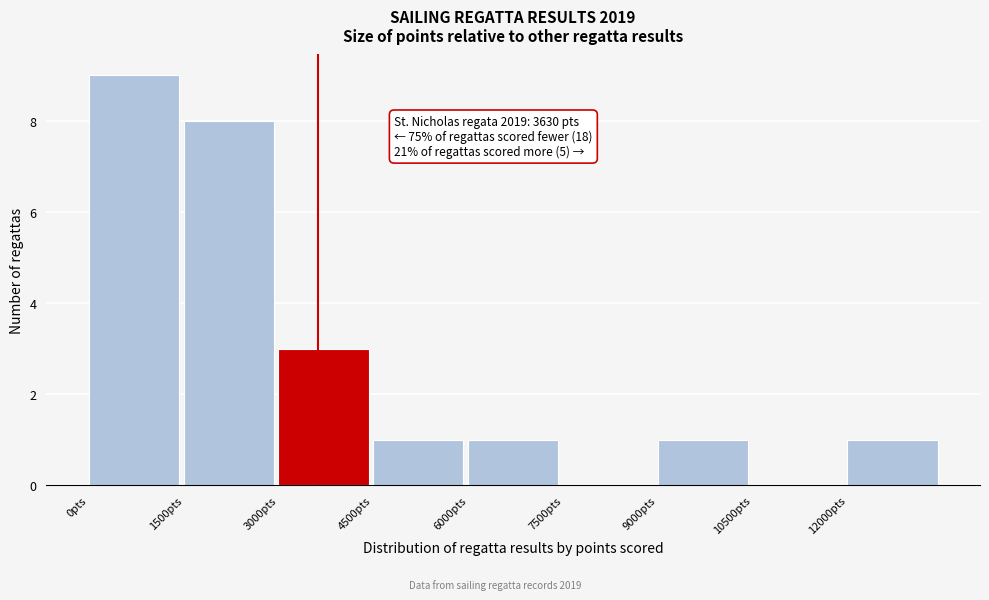

Which range on the x-axis has the tallest bar?

0 to 1500